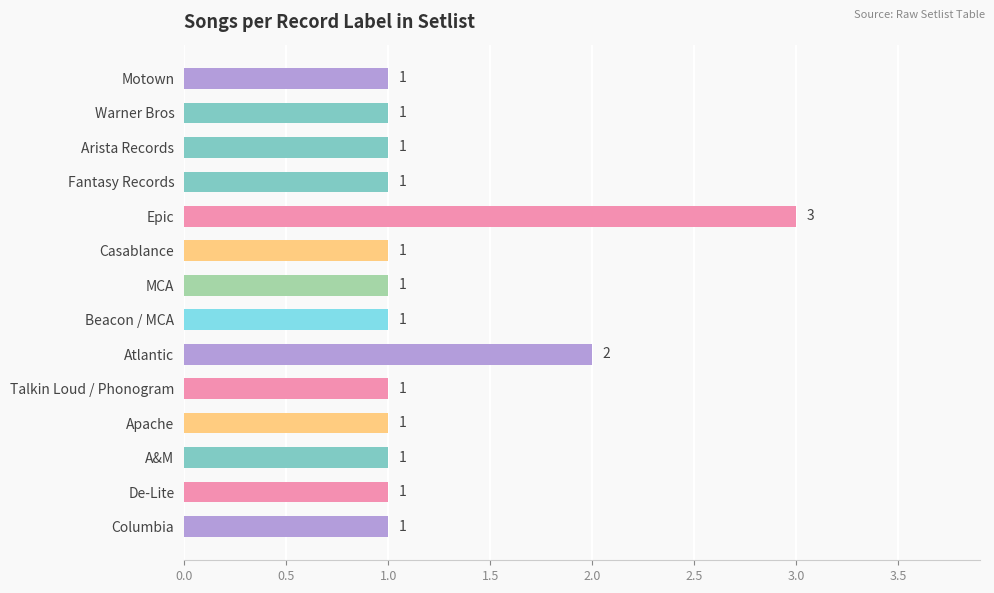

At which category does the chart reach its peak across all series?

Epic